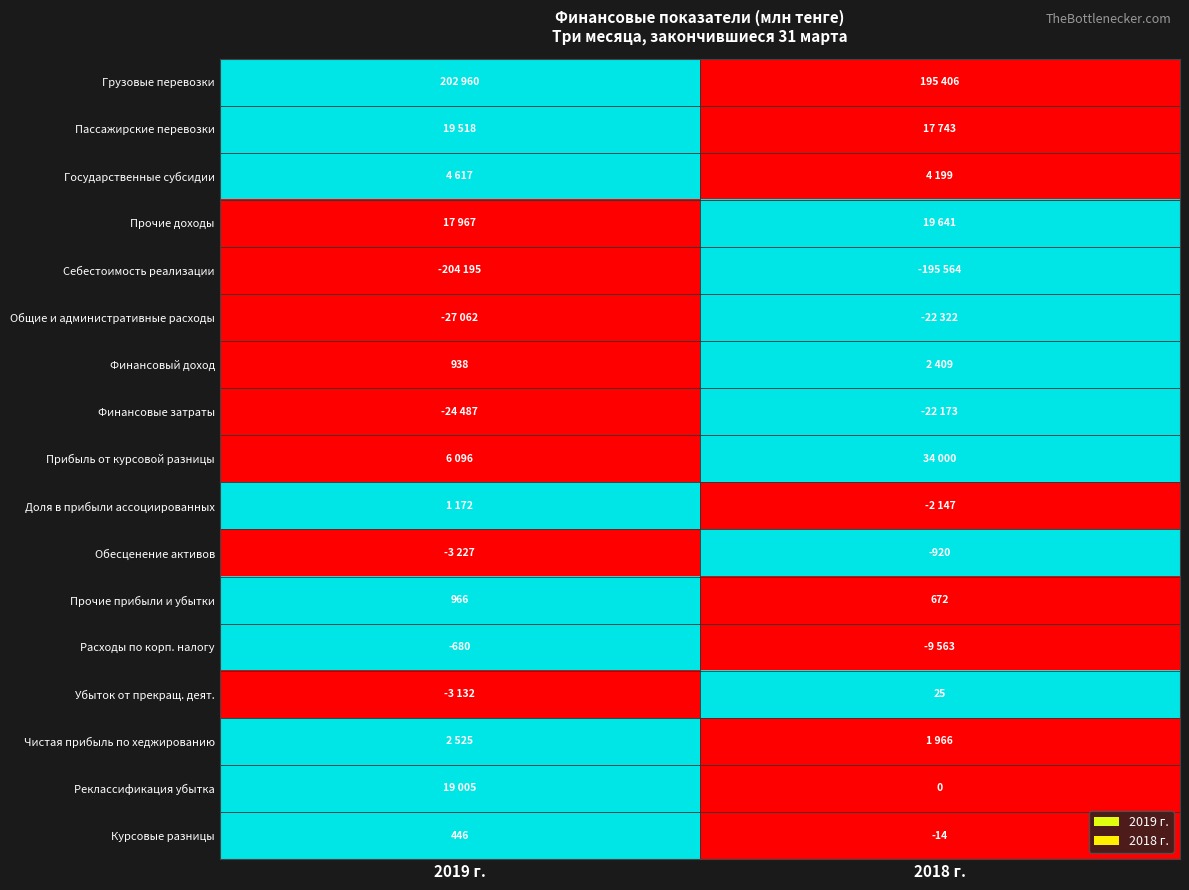

What is the average value of the Прочие прибыли и убытки series?

819